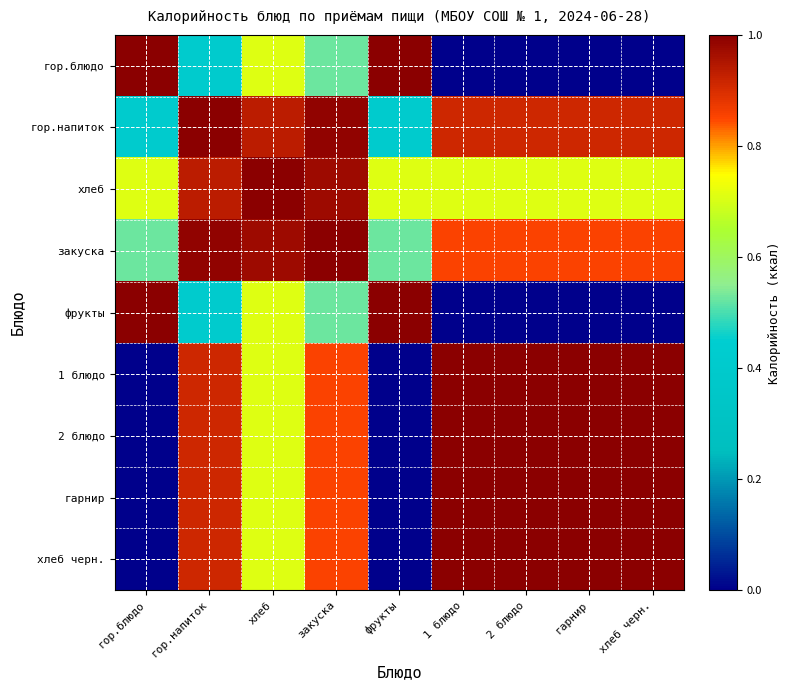

Which series changed the most between гор.напиток and гарнир?

гор.блюдо